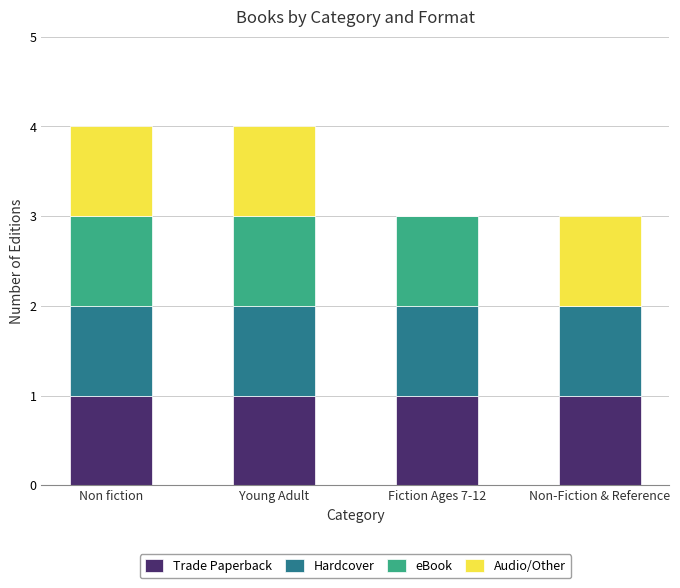

What is the total value across all series at Non-Fiction & Reference?

3